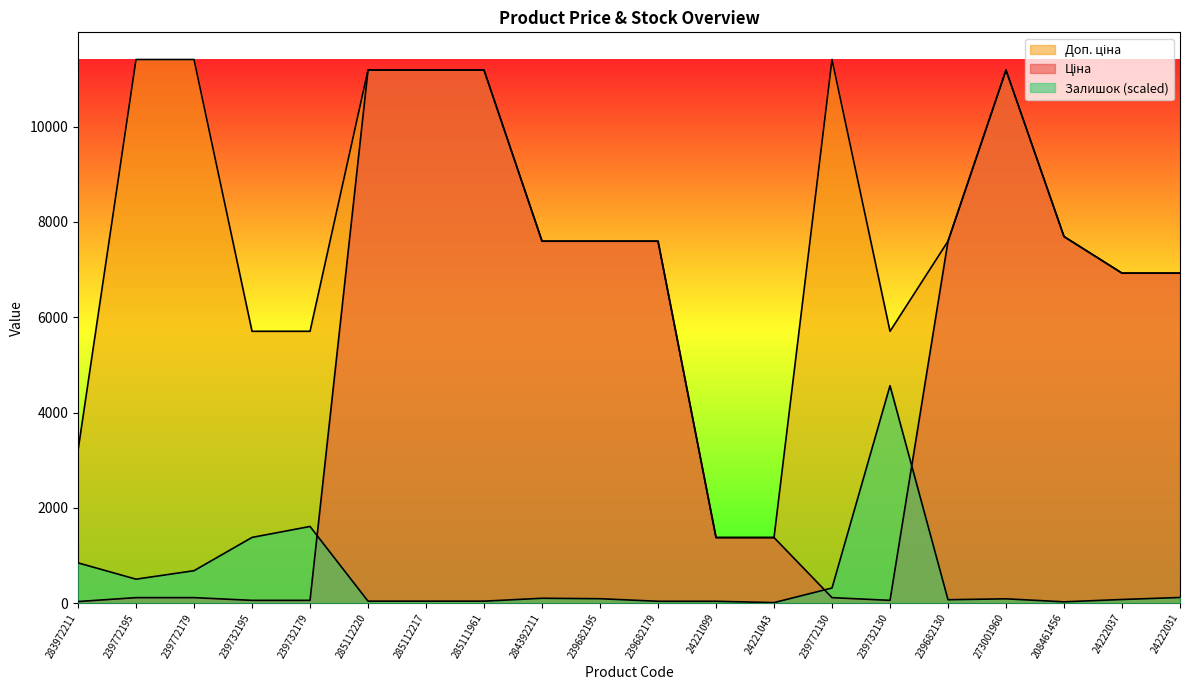

What is the value of the Ціна point at the 4th from the left?

57.0